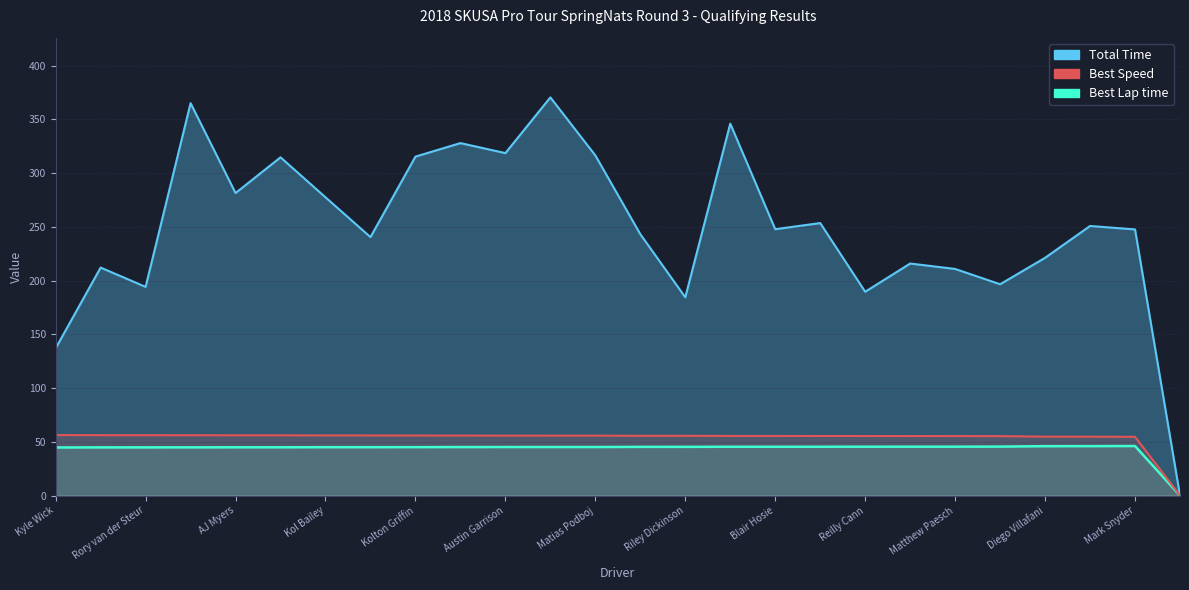

At which label is Total Time closest to 185?

Riley Dickinson